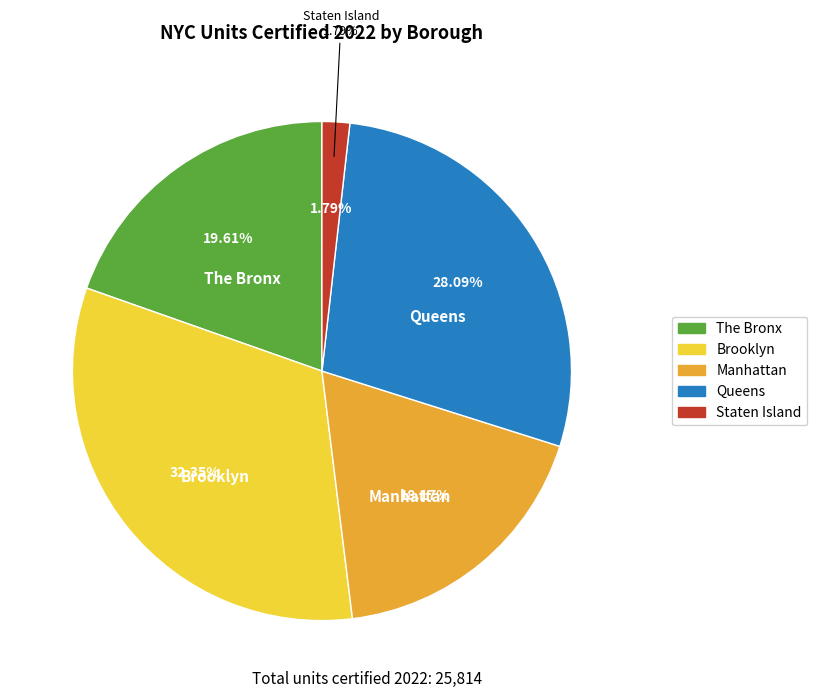

What is the total percentage of Brooklyn and Queens?

60.4%